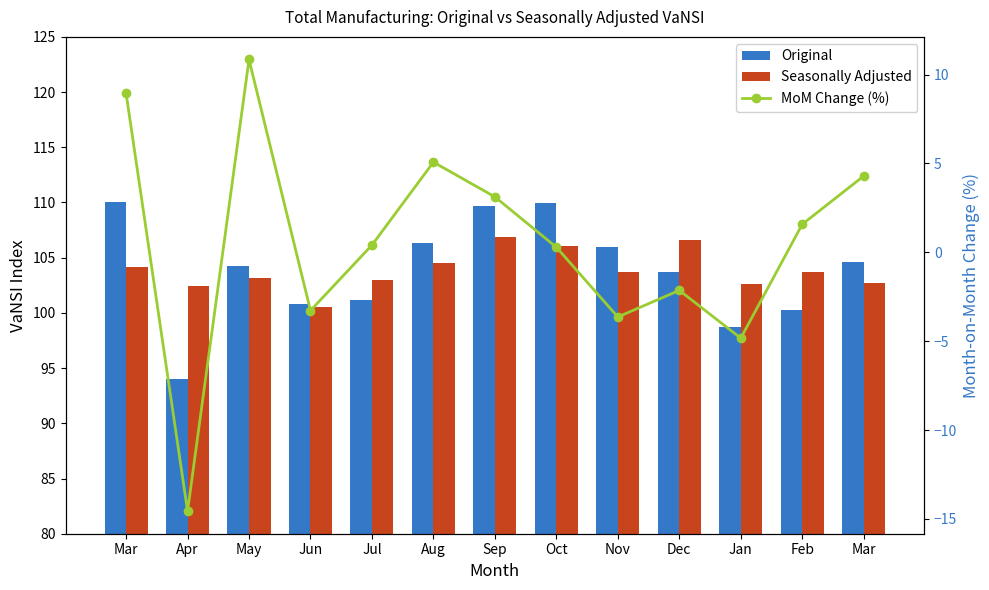

Is the value of MoM Change (%) at Mar greater than the value of Seasonally Adjusted at Oct?

No